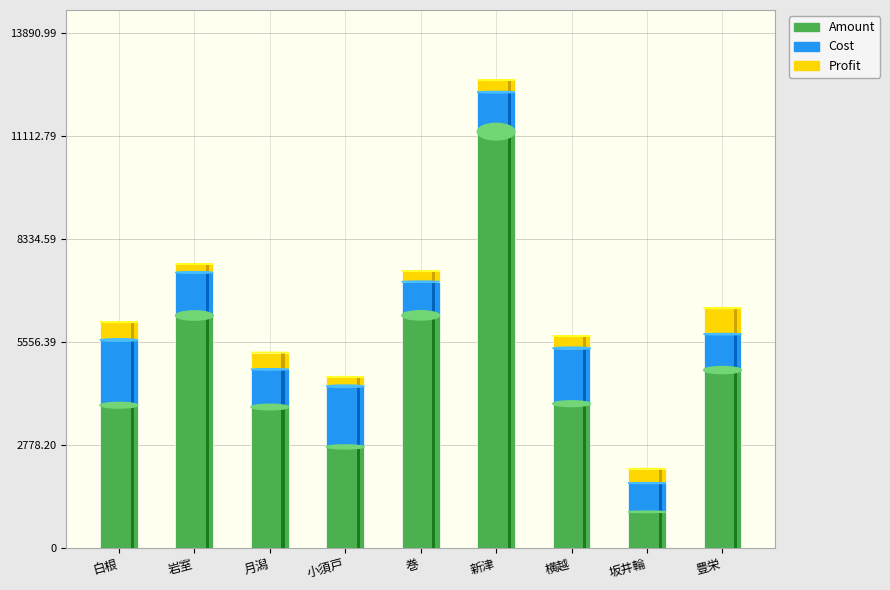

The Profit series shows 326.4 at 岩室. True or false?

False